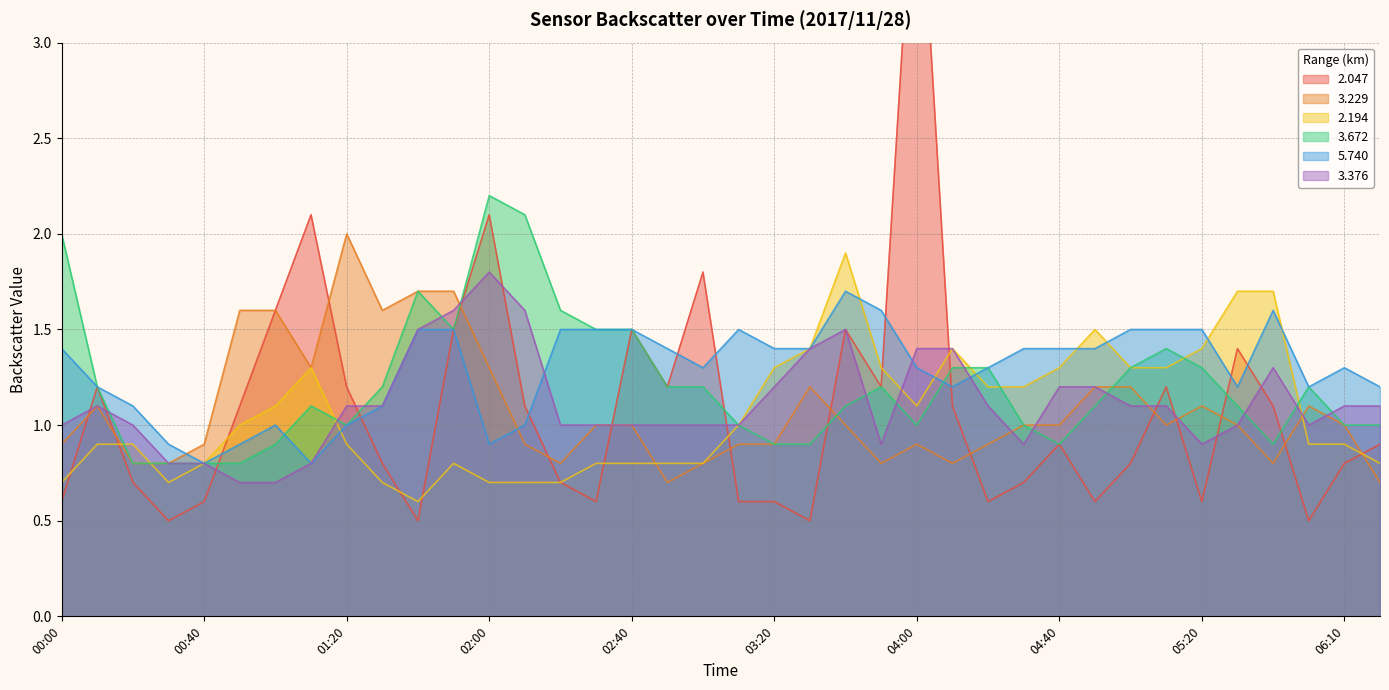

Reading left to right, extract all data points from this chart.

2.047: 00:00=0.6	00:10=1.2	00:20=0.7	00:30=0.5	00:40=0.6	00:50=1.1	01:00=1.6	01:10=2.1	01:20=1.2	01:30=0.8	01:40=0.5	01:50=1.5	02:00=2.1	02:10=1.1	02:20=0.7	02:30=0.6	02:40=1.5	02:50=1.2	03:00=1.8	03:10=0.6	03:20=0.6	03:30=0.5	03:40=1.5	03:50=1.2	04:00=4.2	04:10=1.1	04:20=0.6	04:30=0.7	04:40=0.9	04:50=0.6	05:00=0.8	05:10=1.2	05:20=0.6	05:30=1.4	05:40=1.1	06:00=0.5	06:10=0.8	06:20=0.9
3.229: 00:00=0.9	00:10=1.1	00:20=0.8	00:30=0.8	00:40=0.9	00:50=1.6	01:00=1.6	01:10=1.3	01:20=2.0	01:30=1.6	01:40=1.7	01:50=1.7	02:00=1.3	02:10=0.9	02:20=0.8	02:30=1.0	02:40=1.0	02:50=0.7	03:00=0.8	03:10=0.9	03:20=0.9	03:30=1.2	03:40=1.0	03:50=0.8	04:00=0.9	04:10=0.8	04:20=0.9	04:30=1.0	04:40=1.0	04:50=1.2	05:00=1.2	05:10=1.0	05:20=1.1	05:30=1.0	05:40=0.8	06:00=1.1	06:10=1.0	06:20=0.7
2.194: 00:00=0.7	00:10=0.9	00:20=0.9	00:30=0.7	00:40=0.8	00:50=1.0	01:00=1.1	01:10=1.3	01:20=0.9	01:30=0.7	01:40=0.6	01:50=0.8	02:00=0.7	02:10=0.7	02:20=0.7	02:30=0.8	02:40=0.8	02:50=0.8	03:00=0.8	03:10=1.0	03:20=1.3	03:30=1.4	03:40=1.9	03:50=1.3	04:00=1.1	04:10=1.4	04:20=1.2	04:30=1.2	04:40=1.3	04:50=1.5	05:00=1.3	05:10=1.3	05:20=1.4	05:30=1.7	05:40=1.7	06:00=0.9	06:10=0.9	06:20=0.8
3.672: 00:00=2.0	00:10=1.2	00:20=0.8	00:30=0.8	00:40=0.8	00:50=0.8	01:00=0.9	01:10=1.1	01:20=1.0	01:30=1.2	01:40=1.7	01:50=1.5	02:00=2.2	02:10=2.1	02:20=1.6	02:30=1.5	02:40=1.5	02:50=1.2	03:00=1.2	03:10=1.0	03:20=0.9	03:30=0.9	03:40=1.1	03:50=1.2	04:00=1.0	04:10=1.3	04:20=1.3	04:30=1.0	04:40=0.9	04:50=1.1	05:00=1.3	05:10=1.4	05:20=1.3	05:30=1.1	05:40=0.9	06:00=1.2	06:10=1.0	06:20=1.0
5.740: 00:00=1.4	00:10=1.2	00:20=1.1	00:30=0.9	00:40=0.8	00:50=0.9	01:00=1.0	01:10=0.8	01:20=1.0	01:30=1.1	01:40=1.5	01:50=1.5	02:00=0.9	02:10=1.0	02:20=1.5	02:30=1.5	02:40=1.5	02:50=1.4	03:00=1.3	03:10=1.5	03:20=1.4	03:30=1.4	03:40=1.7	03:50=1.6	04:00=1.3	04:10=1.2	04:20=1.3	04:30=1.4	04:40=1.4	04:50=1.4	05:00=1.5	05:10=1.5	05:20=1.5	05:30=1.2	05:40=1.6	06:00=1.2	06:10=1.3	06:20=1.2
3.376: 00:00=1.0	00:10=1.1	00:20=1.0	00:30=0.8	00:40=0.8	00:50=0.7	01:00=0.7	01:10=0.8	01:20=1.1	01:30=1.1	01:40=1.5	01:50=1.6	02:00=1.8	02:10=1.6	02:20=1.0	02:30=1.0	02:40=1.0	02:50=1.0	03:00=1.0	03:10=1.0	03:20=1.2	03:30=1.4	03:40=1.5	03:50=0.9	04:00=1.4	04:10=1.4	04:20=1.1	04:30=0.9	04:40=1.2	04:50=1.2	05:00=1.1	05:10=1.1	05:20=0.9	05:30=1.0	05:40=1.3	06:00=1.0	06:10=1.1	06:20=1.1